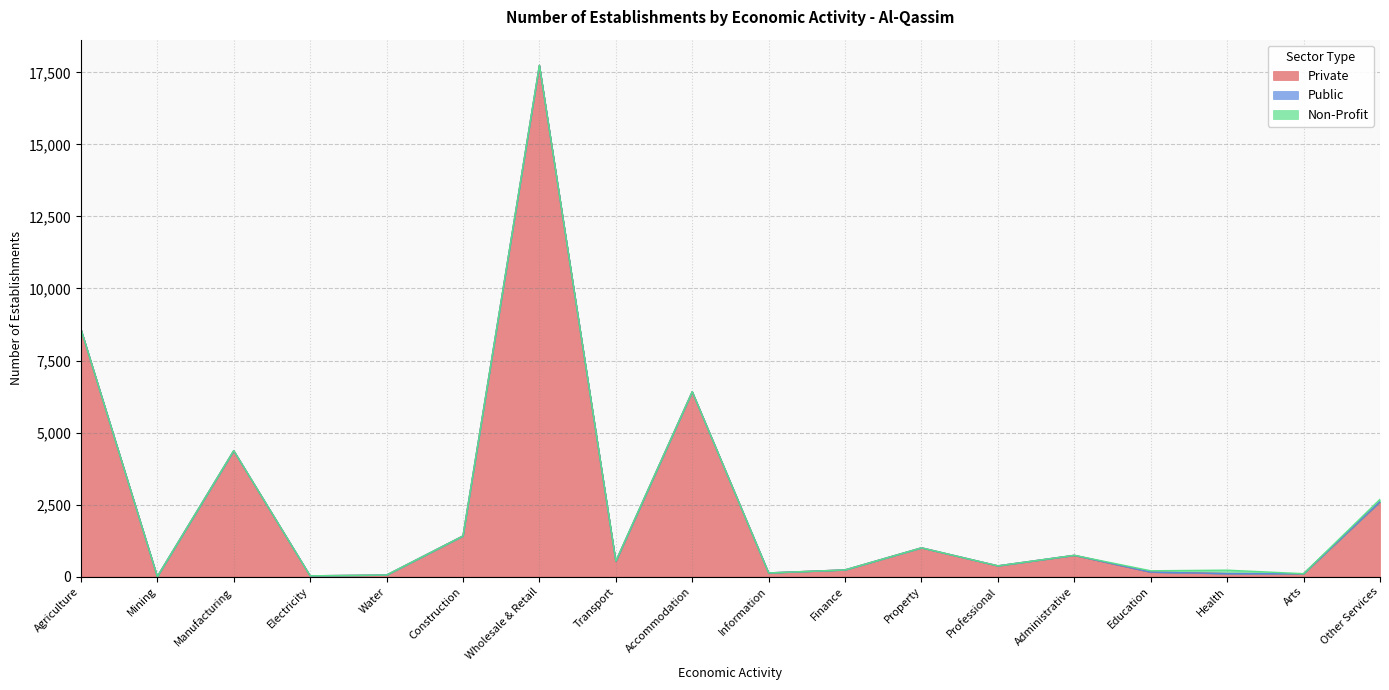

Where is Private nearest to the value 8873?

Agriculture